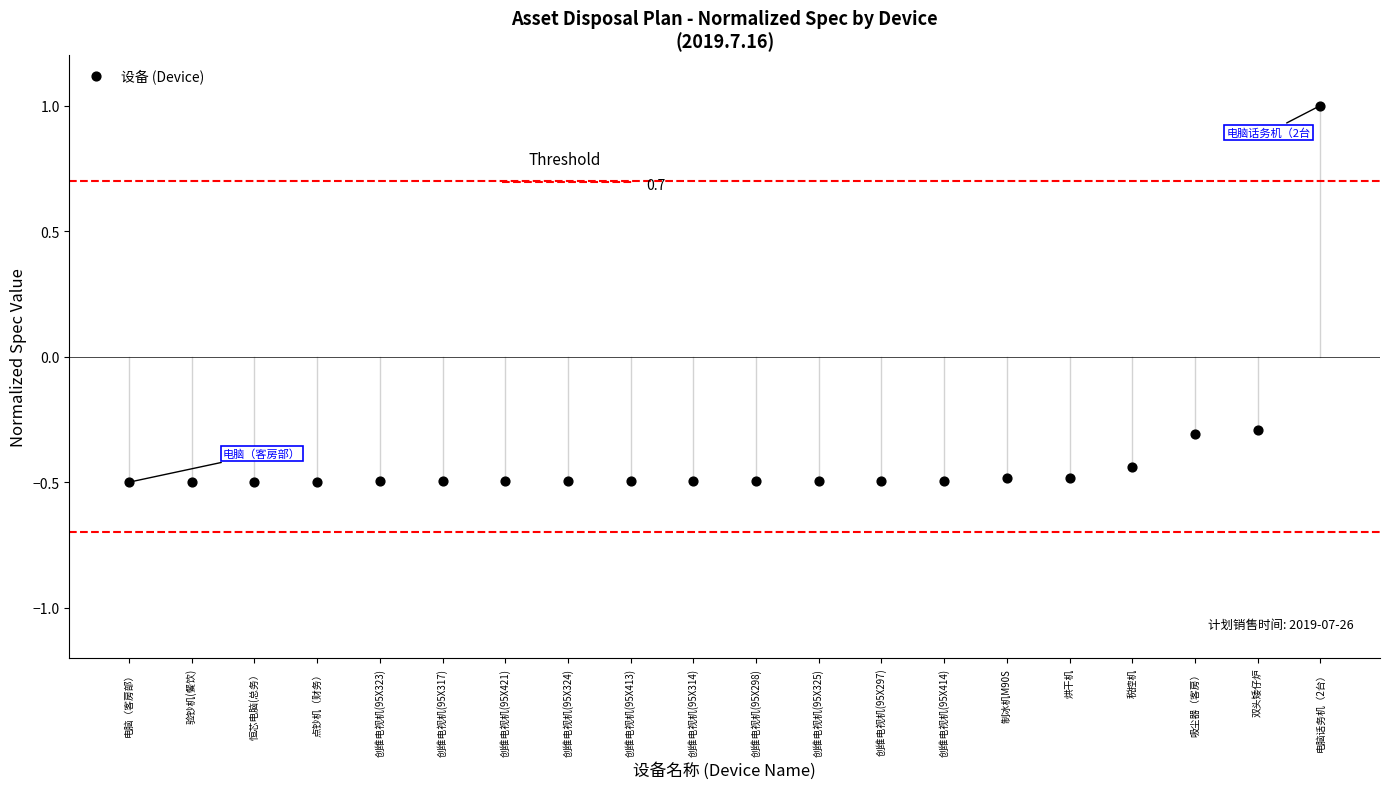

What is the range of Y values (max minus min)?

1.5